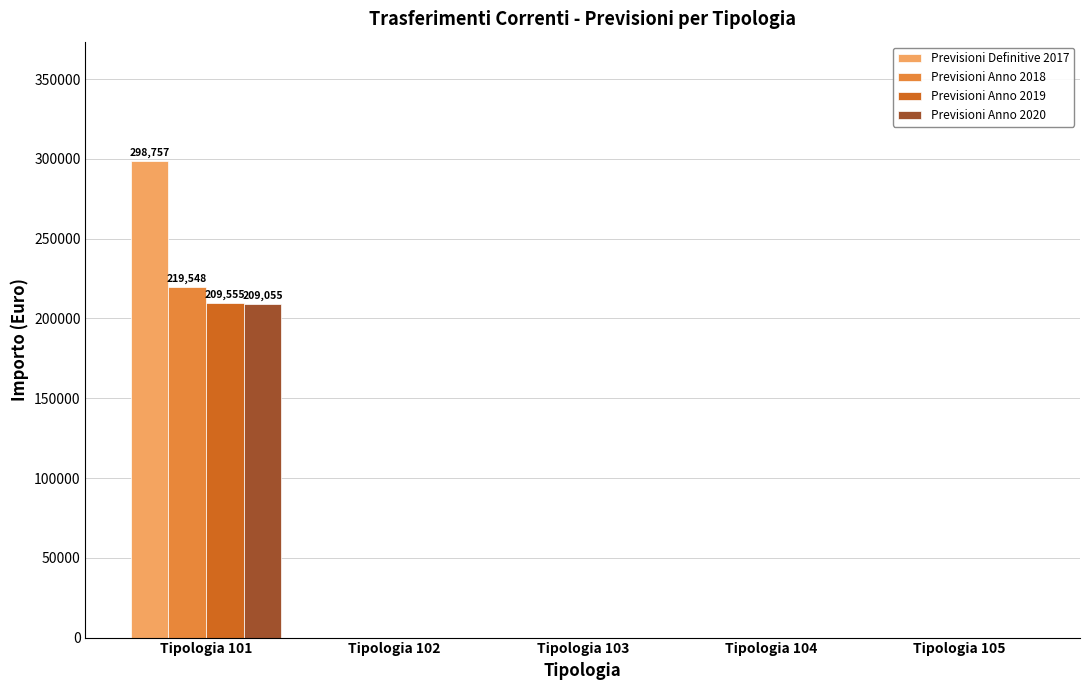

Which series changed the most between Tipologia 101 and Tipologia 104?

Previsioni Definitive 2017